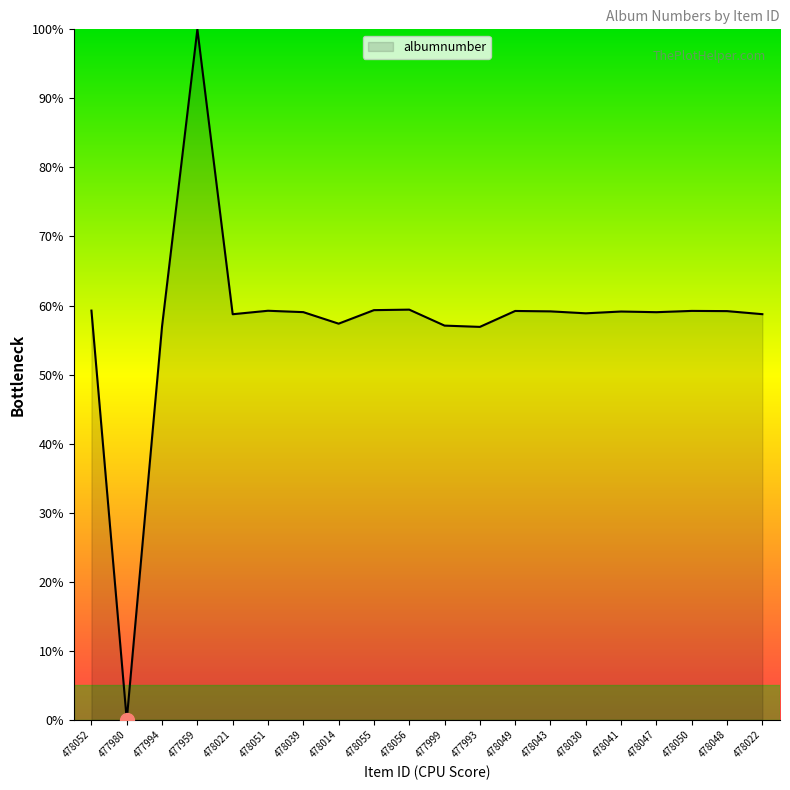

Does the chart have visible grid lines?

No